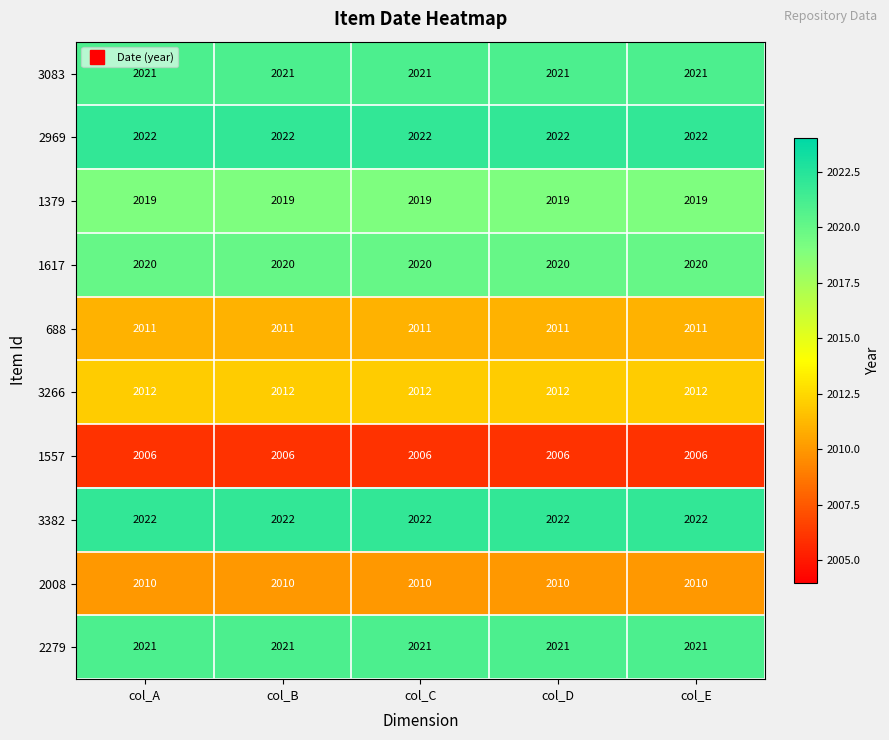

What is the sum of all 1557 values?

10030